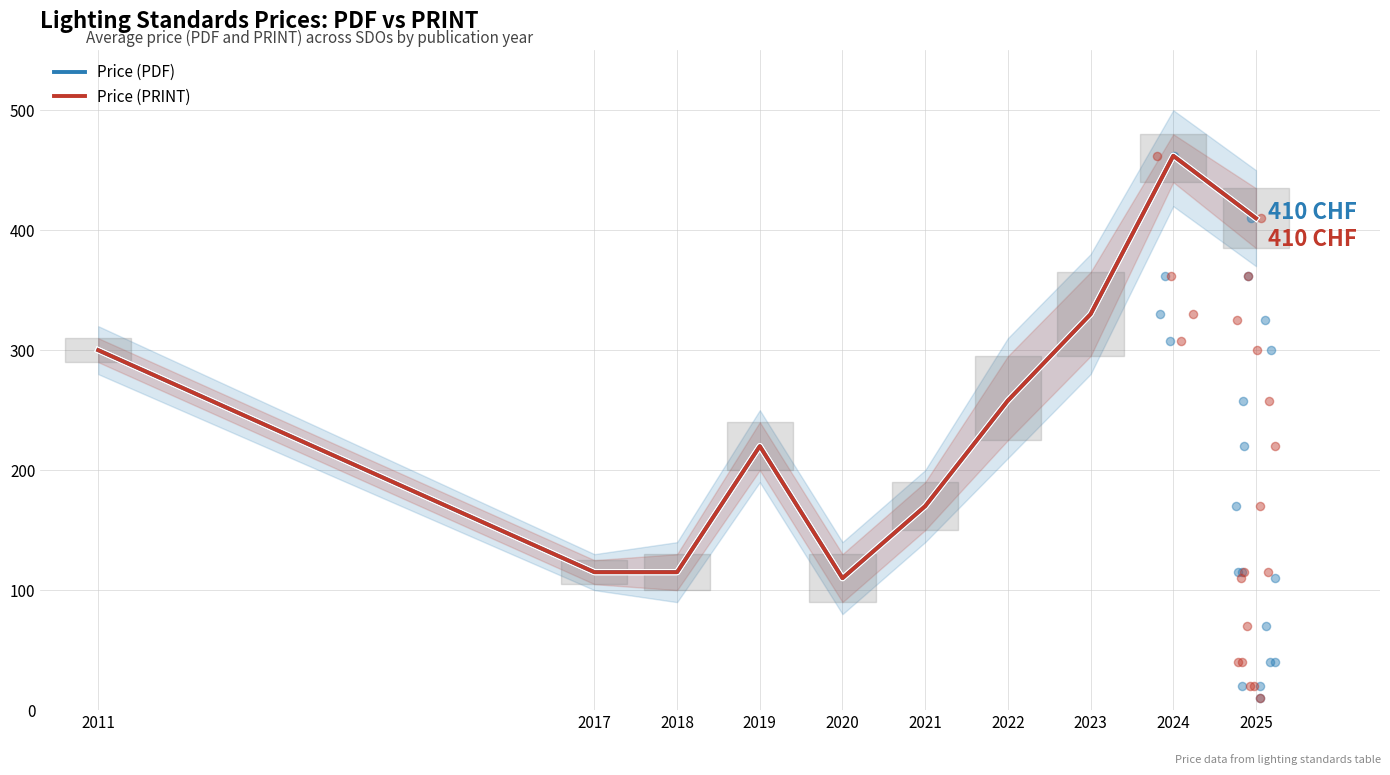

What is the total value across all series at 2017?

230